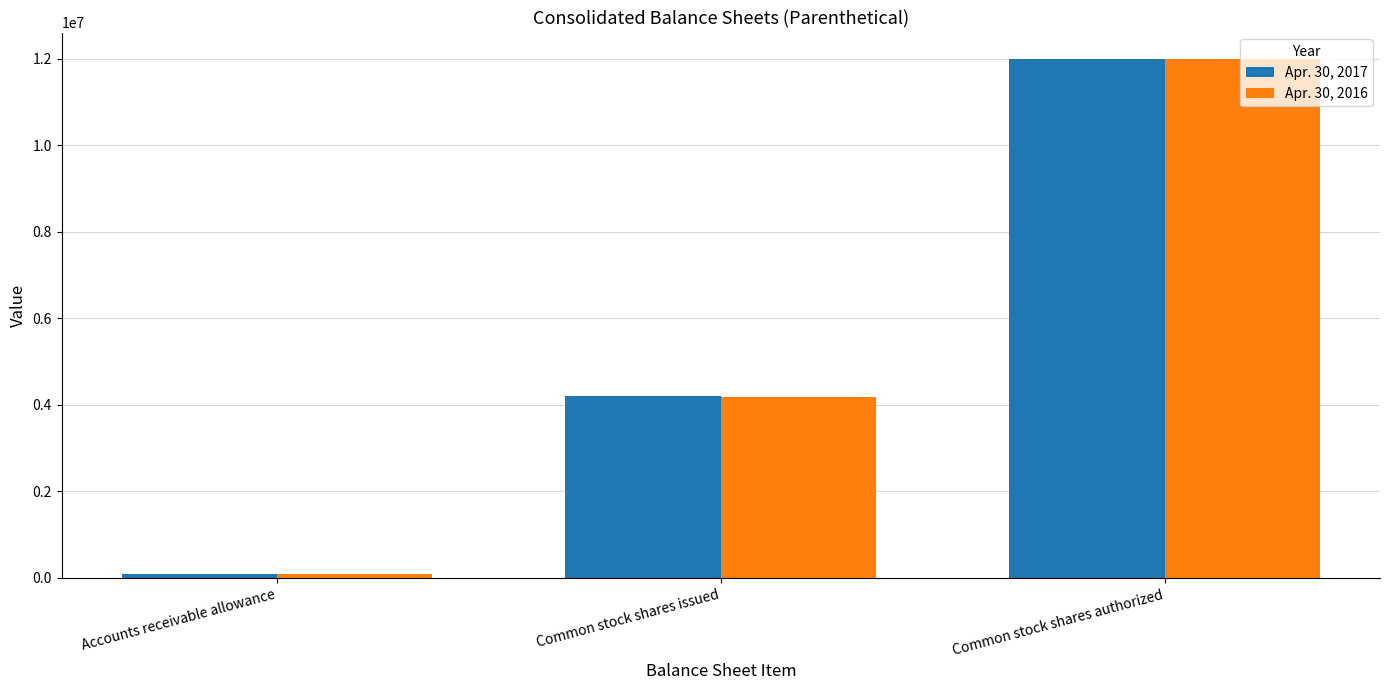

At which label is Apr. 30, 2017 closest to 6050000?

Common stock shares issued